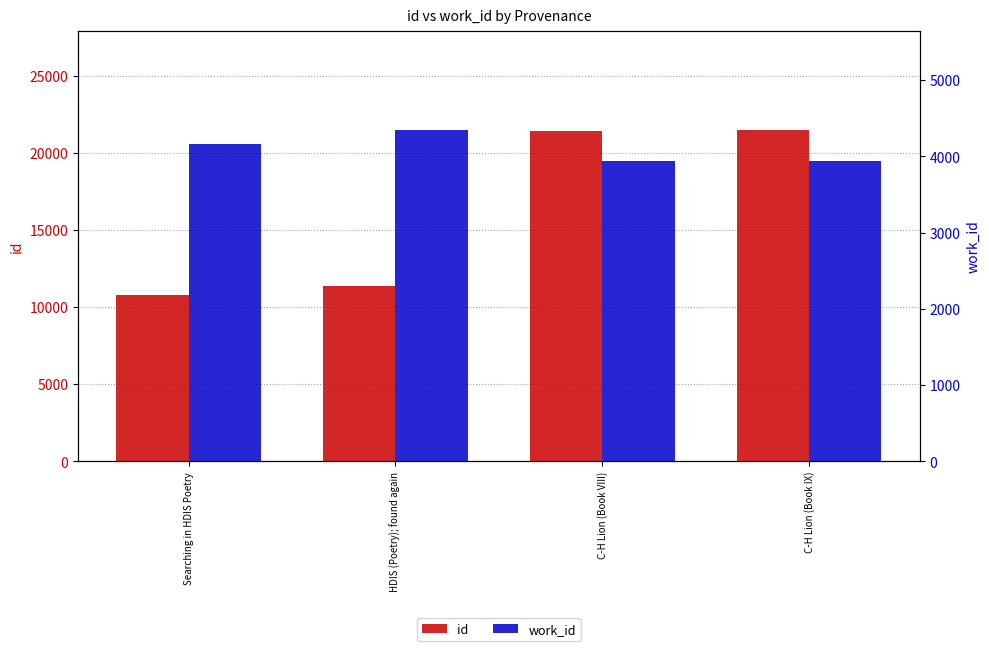

What is the average value of the id series?

16245